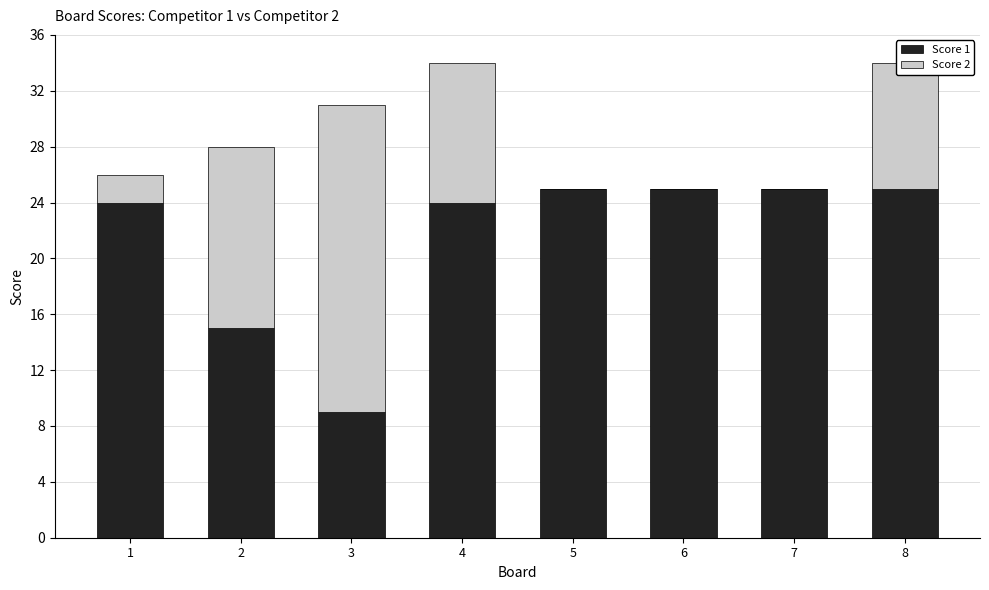

Are the bars horizontal?

No